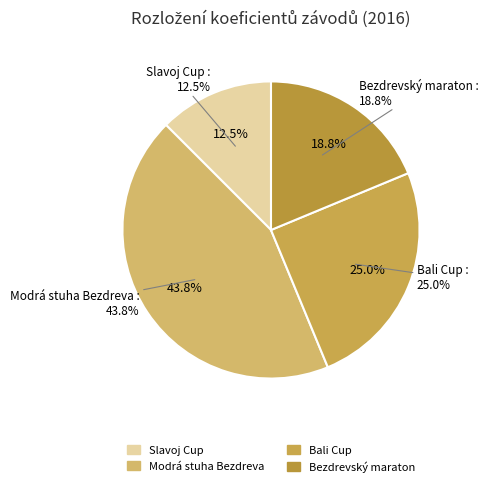

Is it true that Slavoj Cup (161301) is 12% of the pie?

True